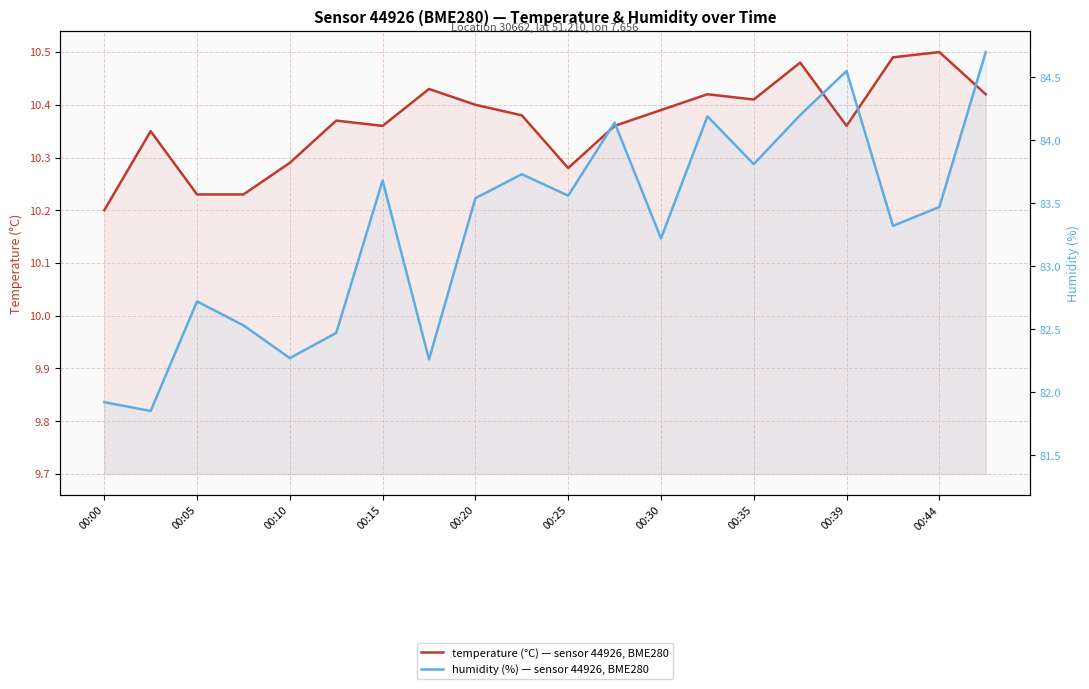

Reading right to left, extract all data points from this chart.

temperature (°C): 10.4	10.5	10.5	10.4	10.5	10.4	10.4	10.4	10.4	10.3	10.4	10.4	10.4	10.4	10.4	10.3	10.2	10.2	10.3	10.2
humidity (%): 84.7	83.5	83.3	84.5	84.2	83.8	84.2	83.2	84.1	83.6	83.7	83.5	82.3	83.7	82.5	82.3	82.5	82.7	81.8	81.9